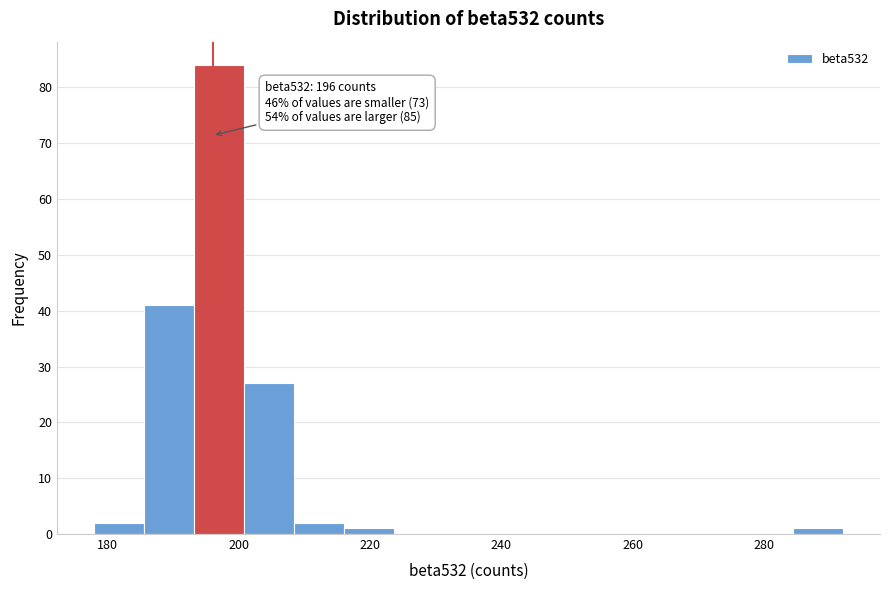

Around what value on the x-axis is the tallest bar? Give the approximate position of its centre, as read against the axis.

198